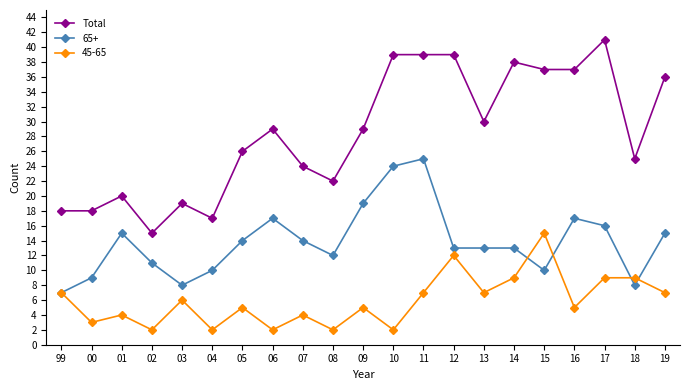

Rank the series by their maximum value, from highest to lowest.

Total, 65+, 45-65